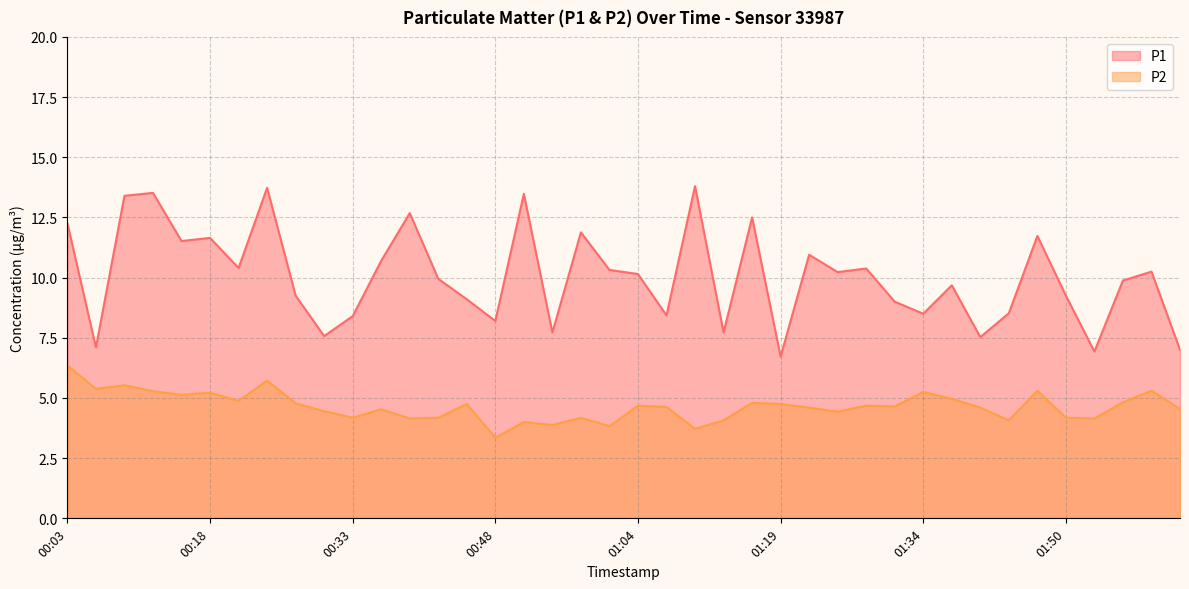

Between 01:59 and 01:40, which is larger?

01:59